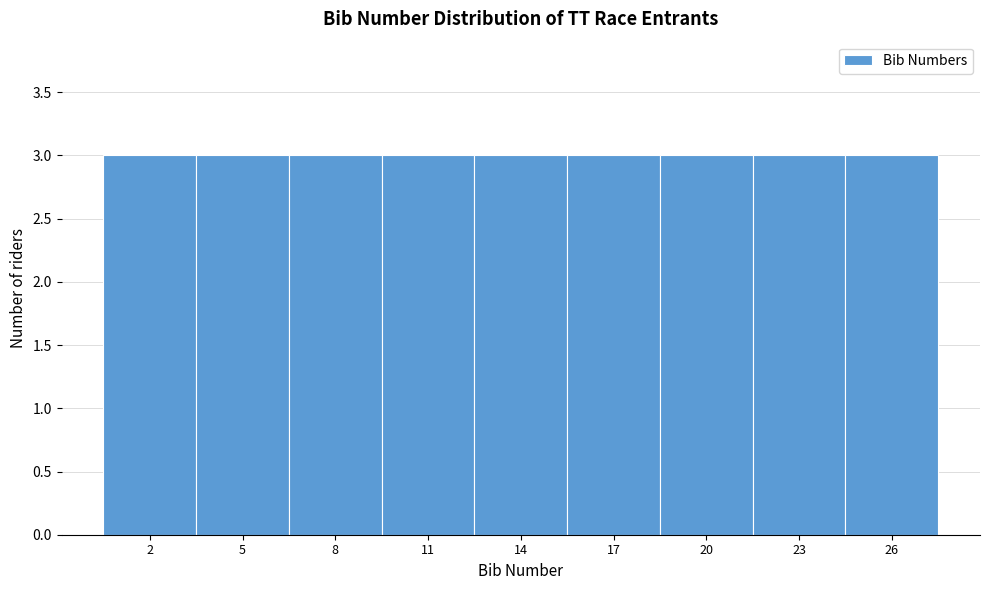

Reading left to right, list every bar in this chart as the range it spans on the x-axis followed by its height. The values are not printed on the chart, so give them approximately, as read against the axis.

0.5 to 3.5: 3
3.5 to 6.5: 3
6.5 to 9.5: 3
9.5 to 12.5: 3
12.5 to 15.5: 3
15.5 to 18.5: 3
18.5 to 21.5: 3
21.5 to 24.5: 3
24.5 to 27.5: 3